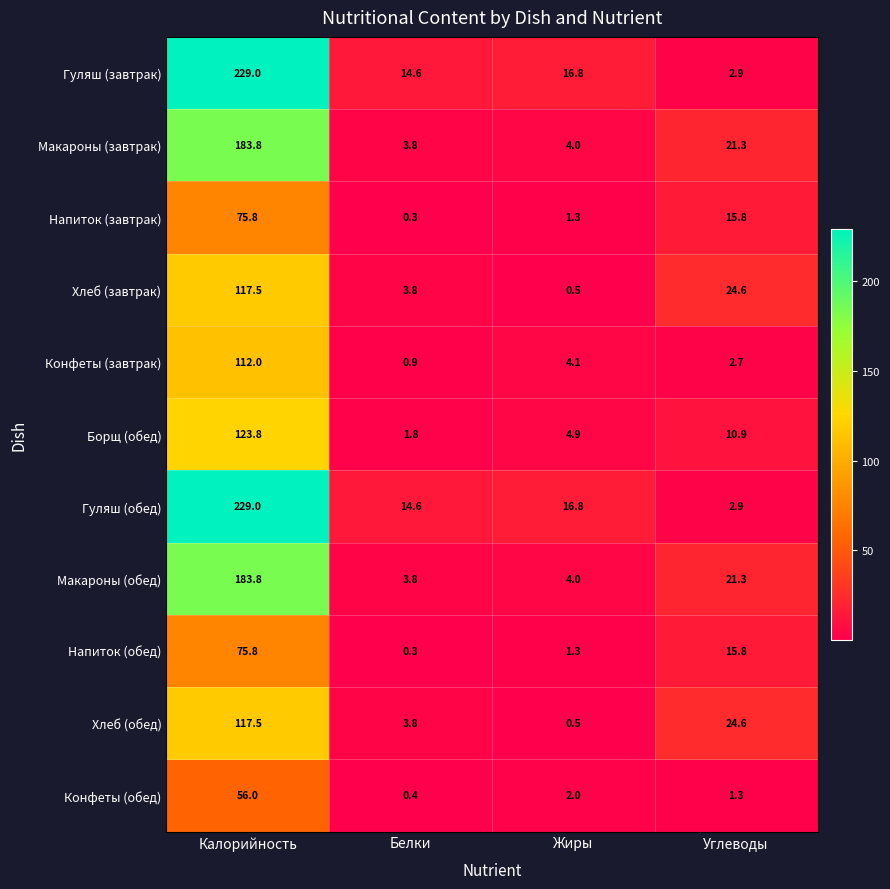

True or false: Напиток (завтрак) has a value of 75.8 at Калорийность.

True